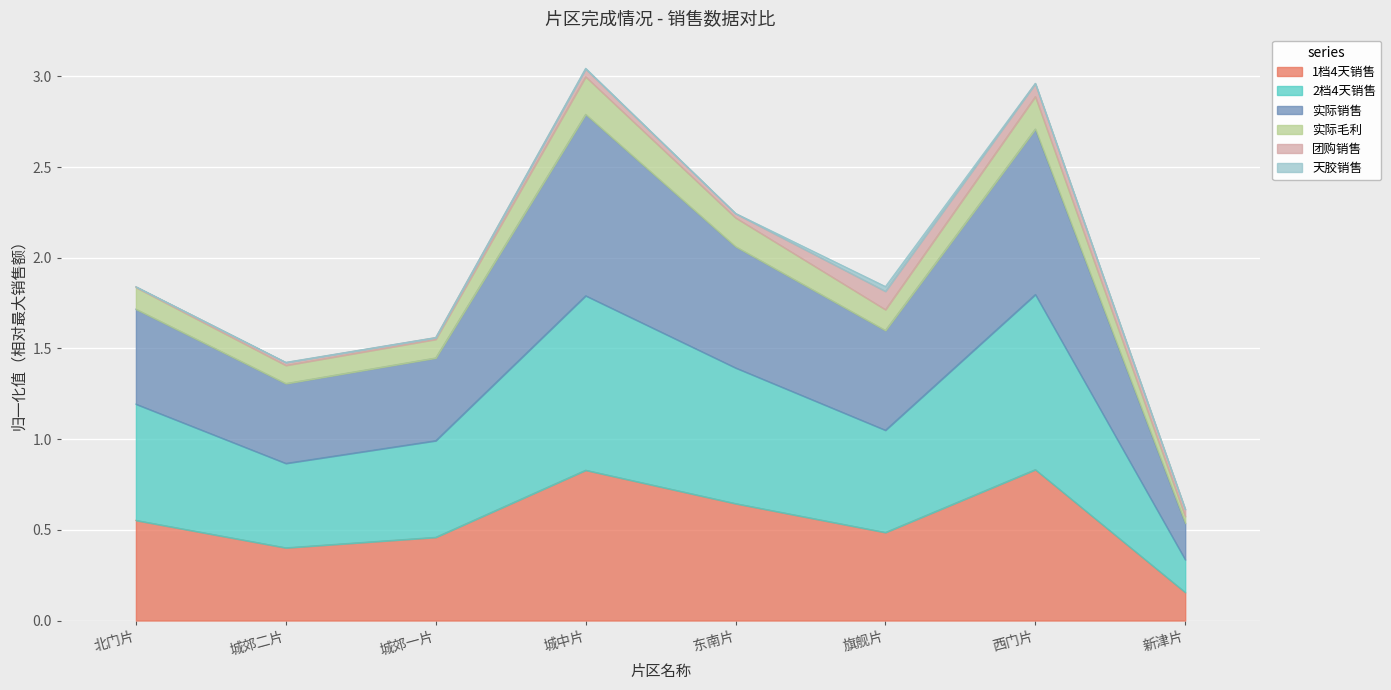

At which label does 1档4天销售 reach its minimum?

新津片